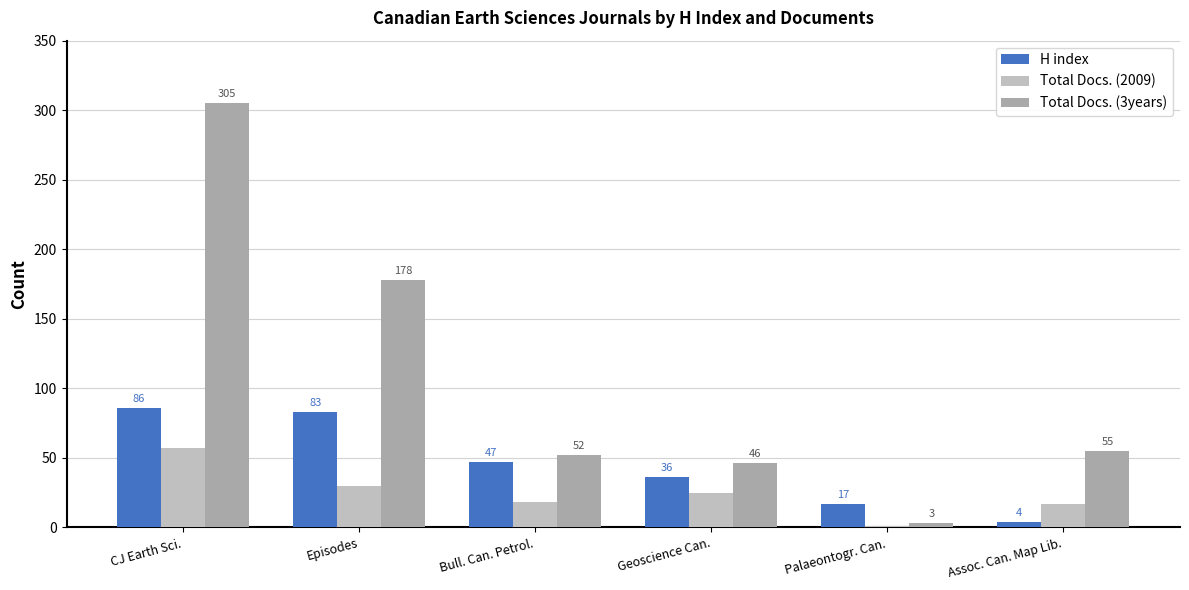

List the labels in order of Total Docs. (2009) value, smallest first.

Palaeontogr. Can., Assoc. Can. Map Lib., Bull. Can. Petrol., Geoscience Can., Episodes, CJ Earth Sci.